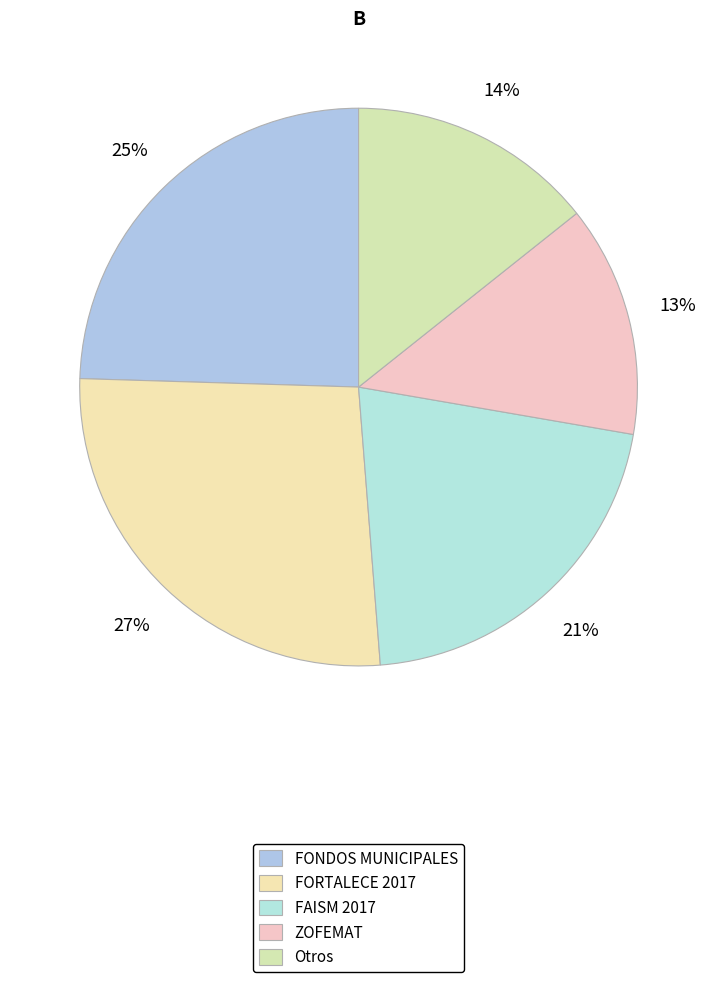

How many segments does this pie chart have?

5